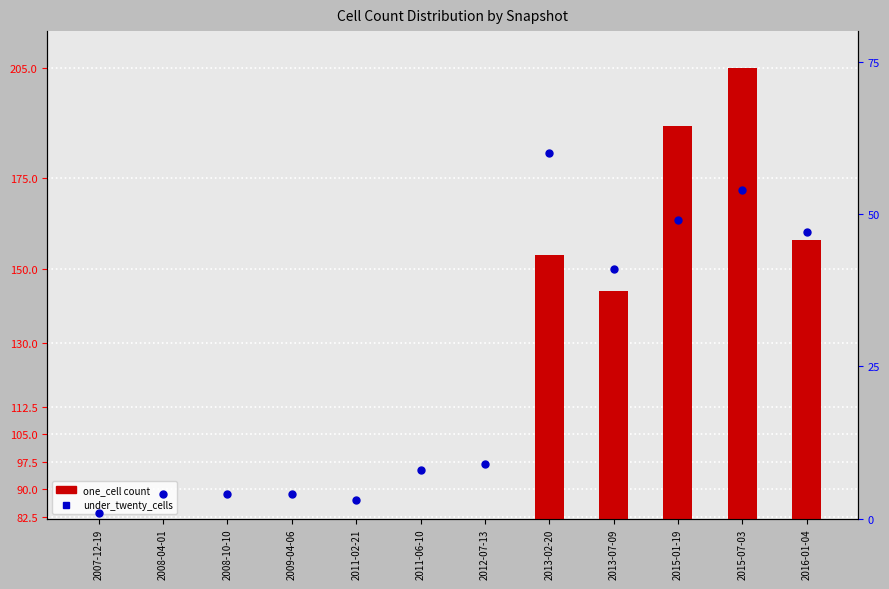

Is the value of under_twenty_cells at 2011-06-10 greater than the value of one_cell at 2008-10-10?

Yes